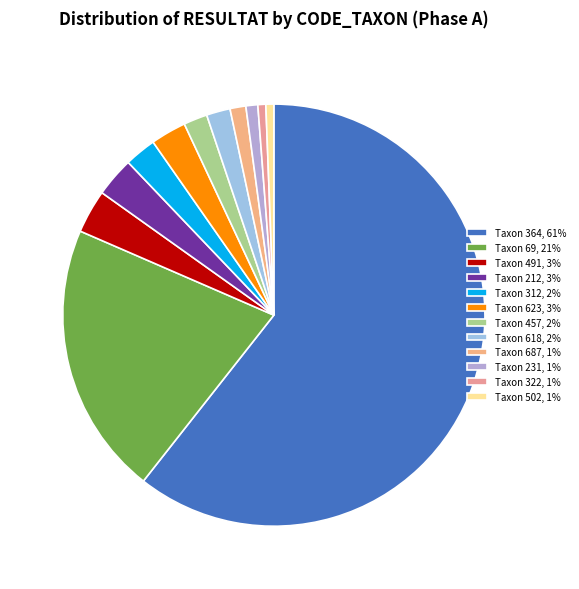

How many slices are in this pie chart?

12